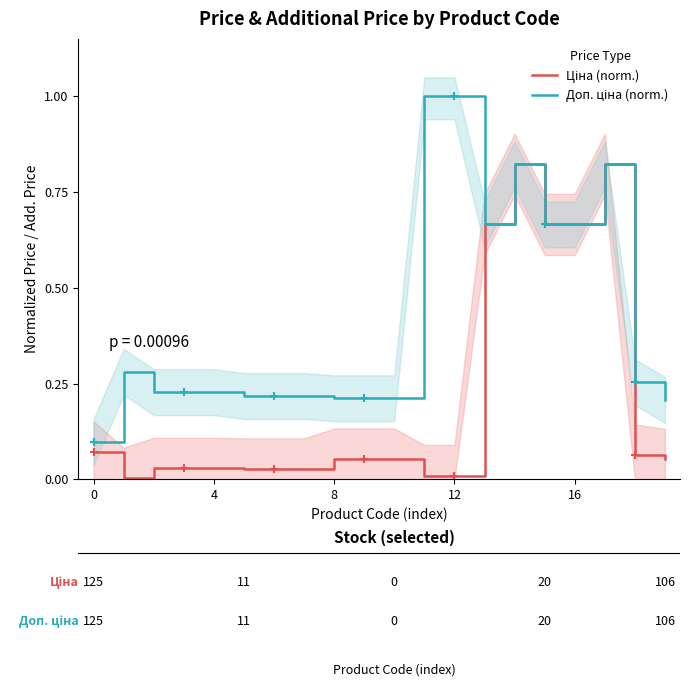

What is the label of the 16th point from the left?

15